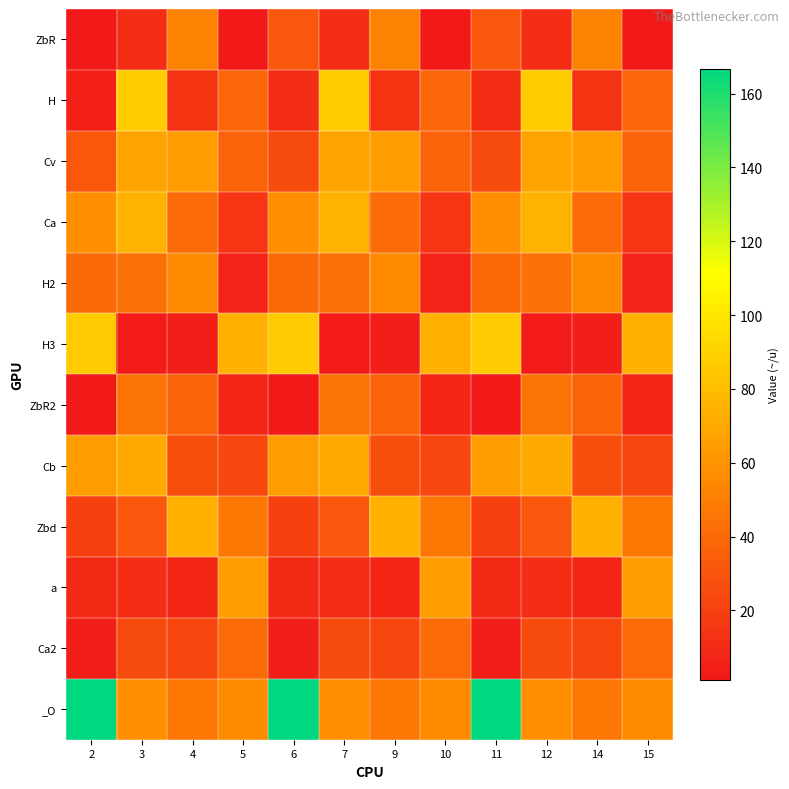

Reading left to right, what are all the values shown in this chart?

ZbR: 2=1.8	3=10.8	4=51.7	5=1.2	6=31.0	7=10.8	9=51.7	10=1.2	11=31.0	12=10.8	14=51.7	15=1.2
H: 2=4.8	3=87.3	4=13.5	5=38.5	6=11.1	7=87.3	9=13.5	10=38.5	11=11.1	12=87.3	14=13.5	15=38.5
Cv: 2=31.4	3=67.5	4=64.3	5=36.9	6=25.3	7=67.5	9=64.3	10=36.9	11=25.3	12=67.5	14=64.3	15=36.9
Ca: 2=57.8	3=75.3	4=40.9	5=15.0	6=57.8	7=75.3	9=40.9	10=15.0	11=57.8	12=75.3	14=40.9	15=15.0
H2: 2=40.0	3=43.8	4=55.8	5=6.1	6=40.0	7=43.8	9=55.8	10=6.1	11=40.0	12=43.8	14=55.8	15=6.1
H3: 2=86.7	3=2.3	4=3.5	5=73.8	6=86.7	7=2.3	9=3.5	10=73.8	11=86.7	12=2.3	14=3.5	15=73.8
ZbR2: 2=1.8	3=44.7	4=37.6	5=7.6	6=1.8	7=44.7	9=37.6	10=7.6	11=1.8	12=44.7	14=37.6	15=7.6
Cb: 2=64.7	3=70.7	4=26.7	5=23.8	6=64.7	7=70.7	9=26.7	10=23.8	11=64.7	12=70.7	14=26.7	15=23.8
Zbd: 2=20.0	3=31.0	4=73.8	5=46.7	6=20.0	7=31.0	9=73.8	10=46.7	11=20.0	12=31.0	14=73.8	15=46.7
a: 2=9.2	3=11.1	4=7.6	5=64.3	6=9.2	7=11.1	9=7.6	10=64.3	11=9.2	12=11.1	14=7.6	15=64.3
Ca2: 2=3.6	3=25.3	4=23.8	5=40.9	6=3.6	7=25.3	9=23.8	10=40.9	11=3.6	12=25.3	14=23.8	15=40.9
_O: 2=166.7	3=57.8	4=46.7	5=55.8	6=166.7	7=57.8	9=46.7	10=55.8	11=166.7	12=57.8	14=46.7	15=55.8